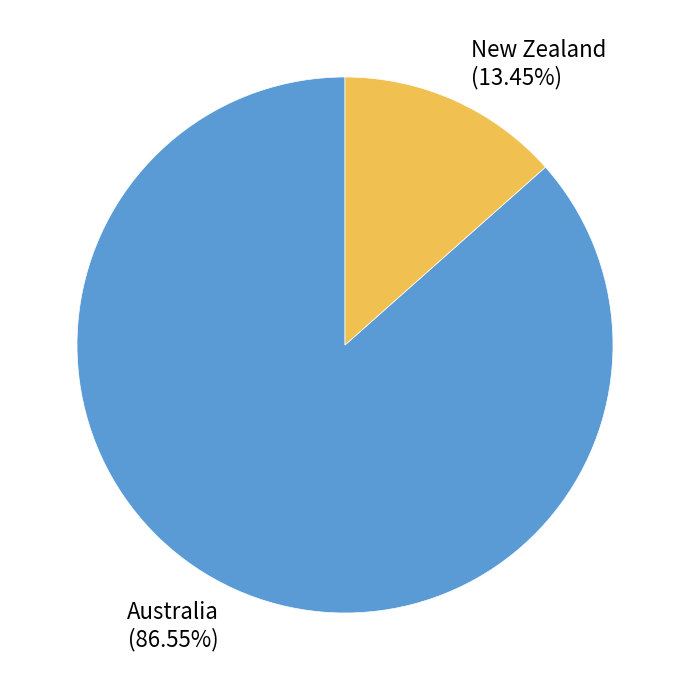

What is the ratio of the value at New Zealand to the value at Australia?

0.2